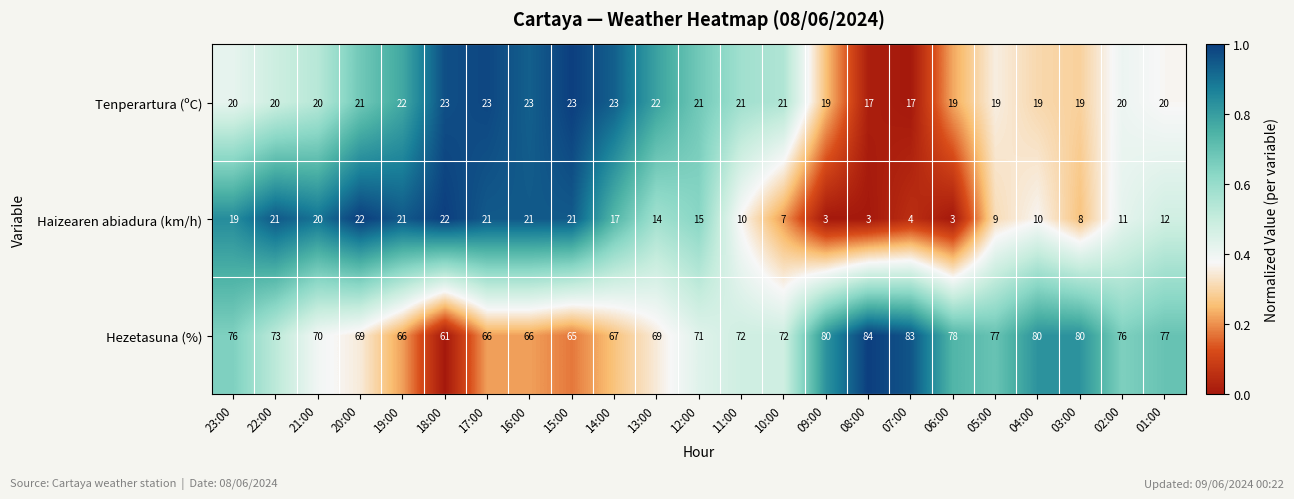

What is the total value across all series at 07:00?

104